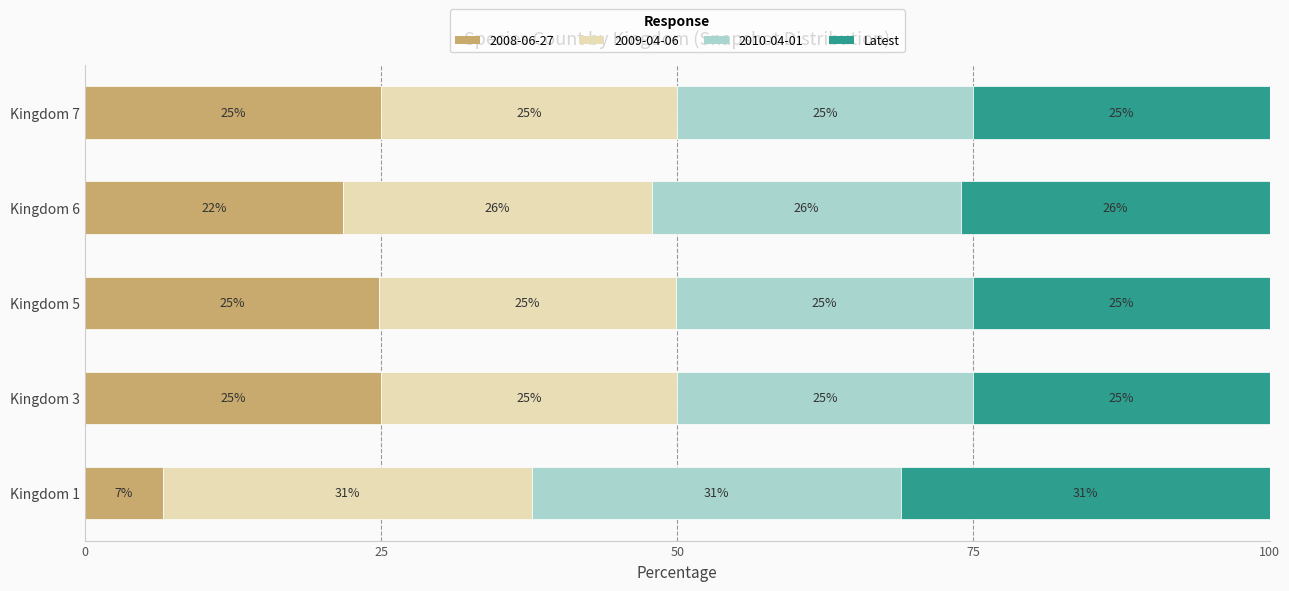

What is the minimum value for 2008-06-27?

6.6